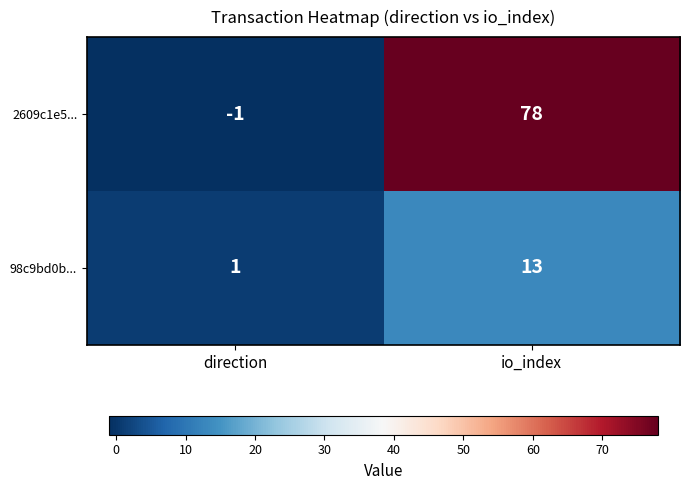

How many categories are shown in the chart?

2